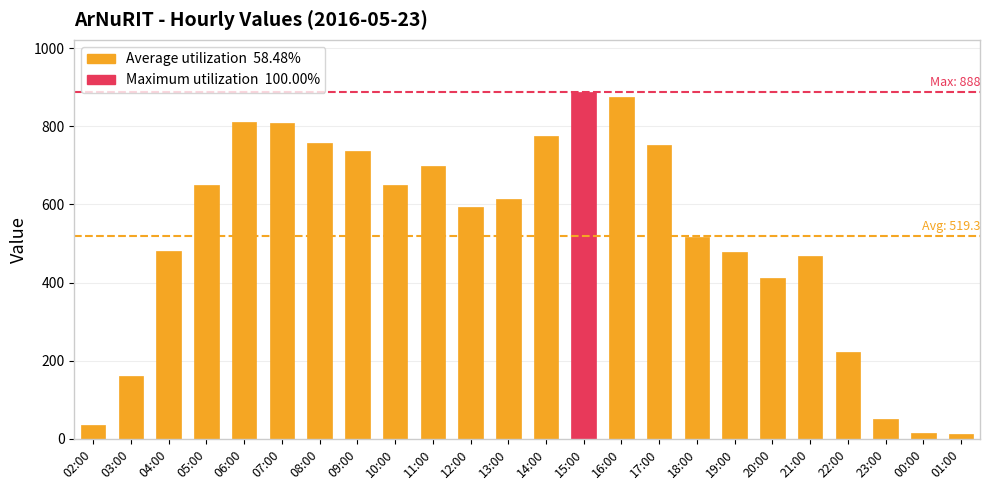

The chart shows a value of 476 at 09:00. True or false?

False